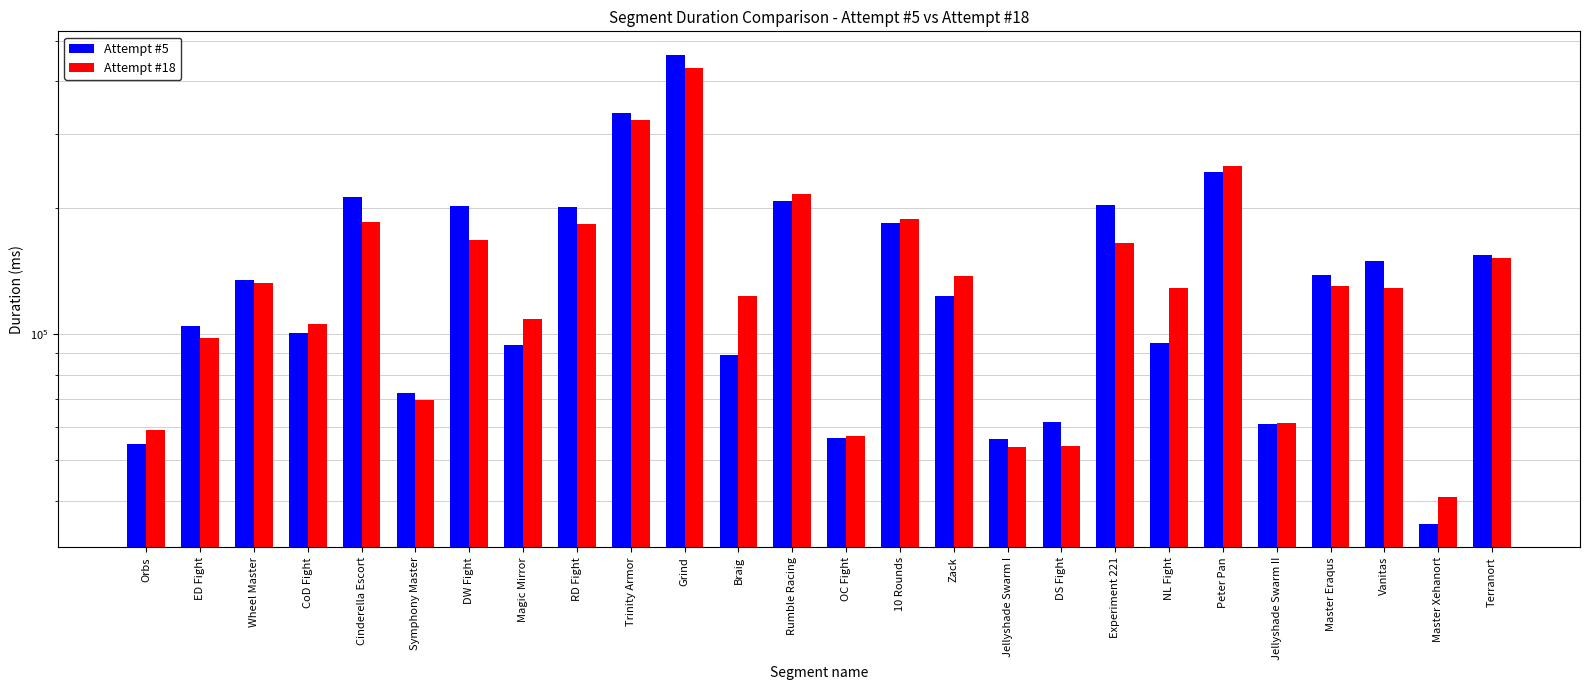

Rank the categories by Attempt #18 value from highest to lowest.

Grind, Trinity Armor, Peter Pan, Rumble Racing, 10 Rounds, Cinderella Escort, RD Fight, DW Fight, Experiment 221, Terranort, Zack, Wheel Master, Master Eraqus, Vanitas, NL Fight, Braig, Magic Mirror, CoD Fight, ED Fight, Symphony Master, Jellyshade Swarm II, Orbs, OC Fight, DS Fight, Jellyshade Swarm I, Master Xehanort